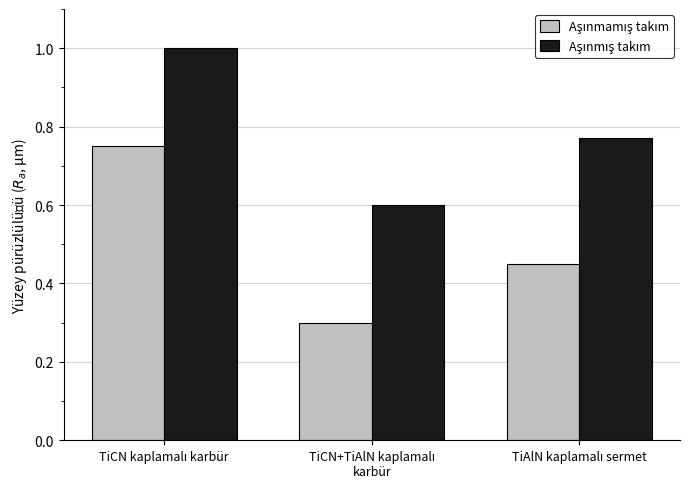

What is the smallest value displayed?

0.3